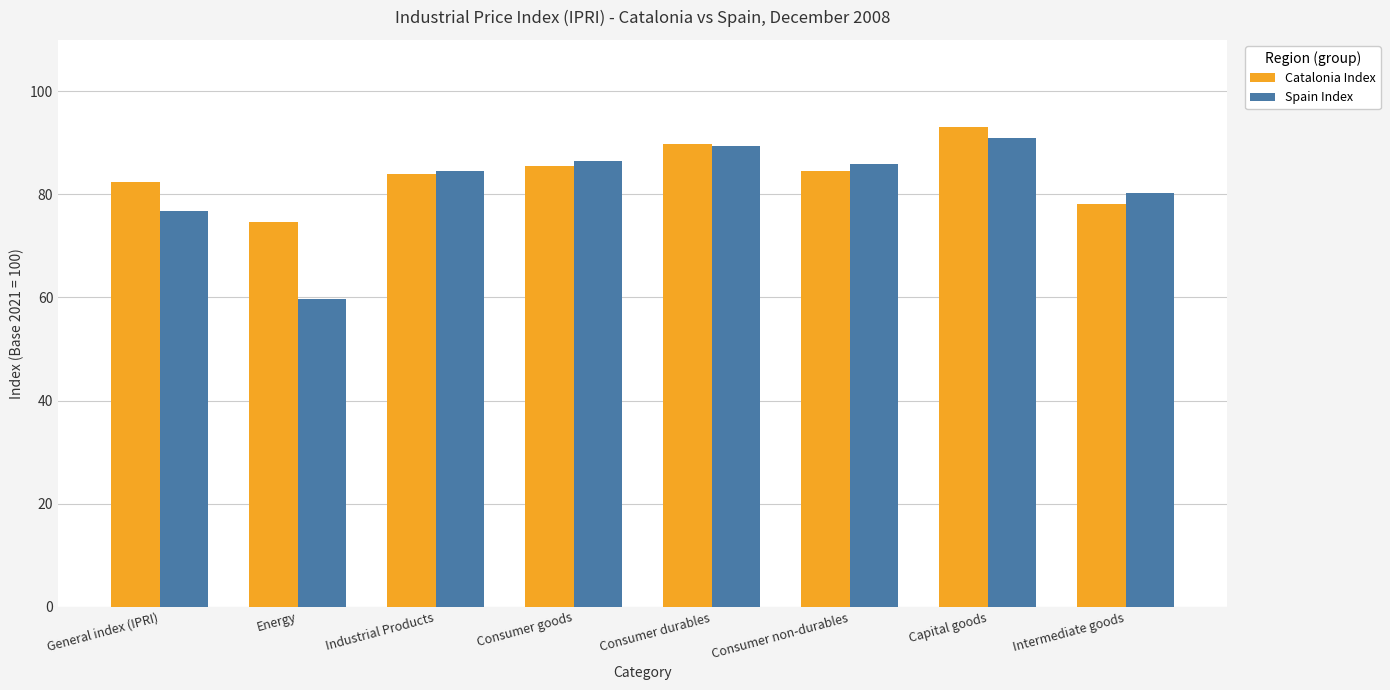

The Catalonia Index series shows 78.1 at Intermediate goods. True or false?

True